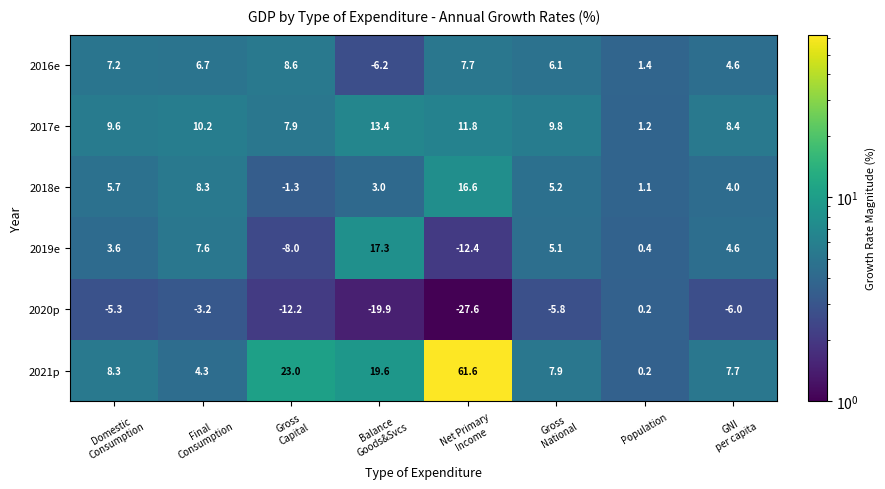

What is the difference between the second highest and minimum values in the 2021p series?

22.8